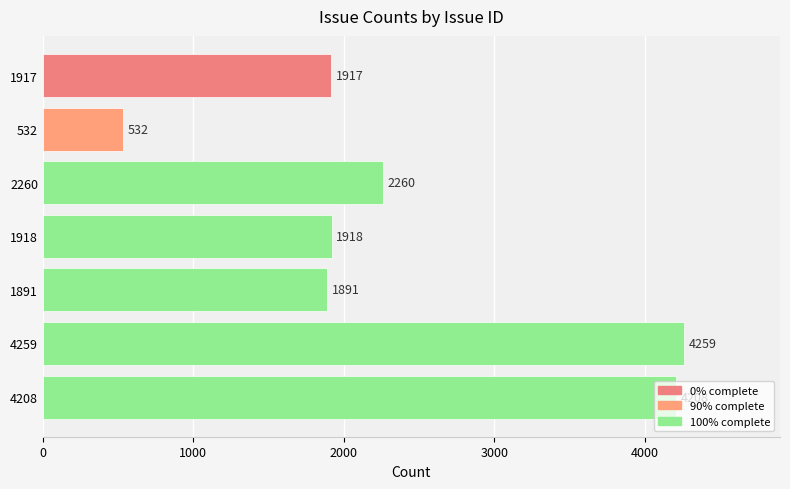

What is the difference between the second highest and second lowest values?

2317